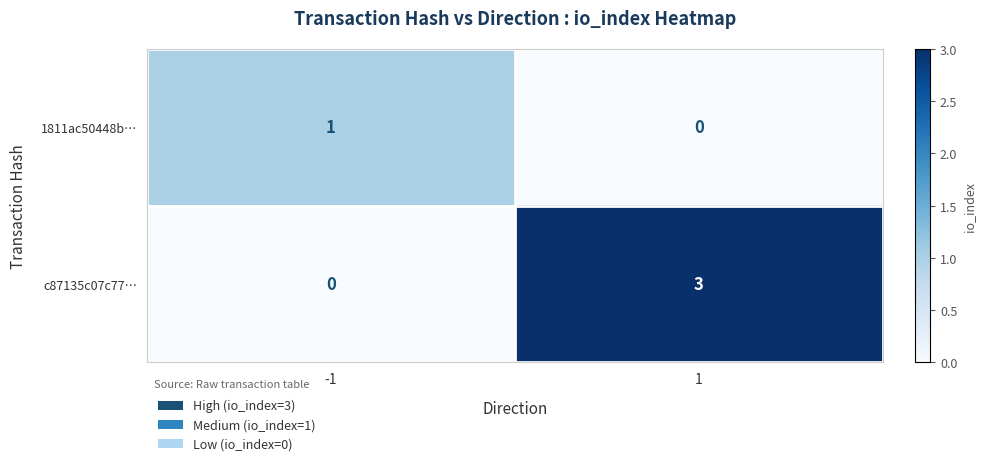

Which series has the largest range (max minus min)?

c87135c07c77…